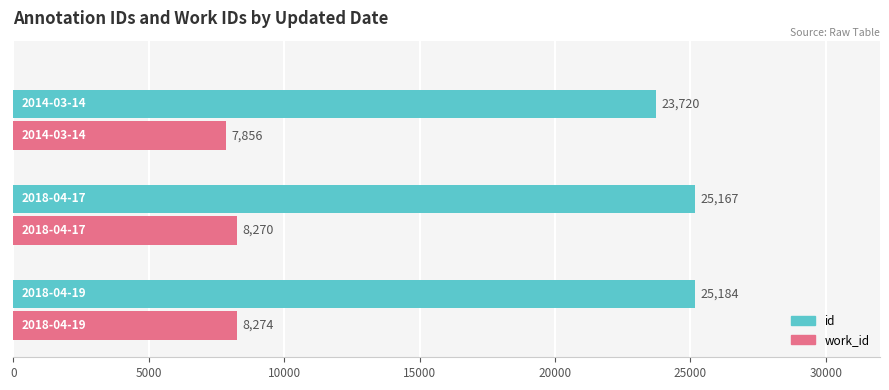

What is the maximum value for work_id?

8274